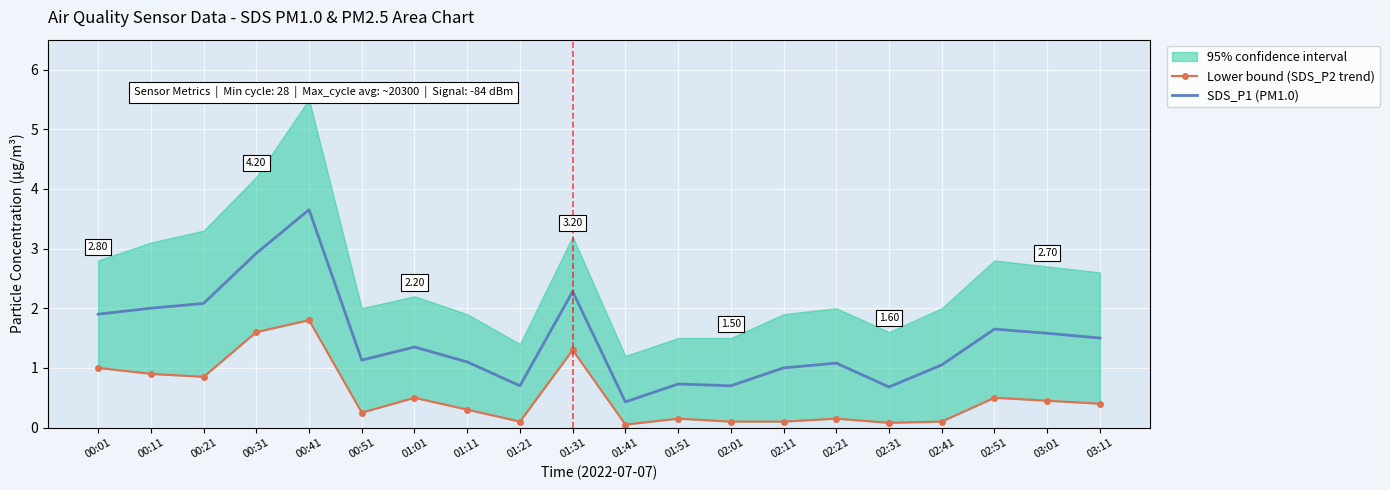

Reading right to left, transcribe all the data shown in this chart.

Lower bound (SDS_P2 trend): 03:11=0.4	03:01=0.5	02:51=0.5	02:41=0.1	02:31=0.1	02:21=0.1	02:11=0.1	02:01=0.1	01:51=0.1	01:41=0.1	01:31=1.3	01:21=0.1	01:11=0.3	01:01=0.5	00:51=0.2	00:41=1.8	00:31=1.6	00:21=0.8	00:11=0.9	00:01=1.0
SDS_P1 (PM1.0): 03:11=1.5	03:01=1.6	02:51=1.6	02:41=1.1	02:31=0.7	02:21=1.1	02:11=1.0	02:01=0.7	01:51=0.7	01:41=0.4	01:31=2.3	01:21=0.7	01:11=1.1	01:01=1.4	00:51=1.1	00:41=3.6	00:31=2.9	00:21=2.1	00:11=2.0	00:01=1.9